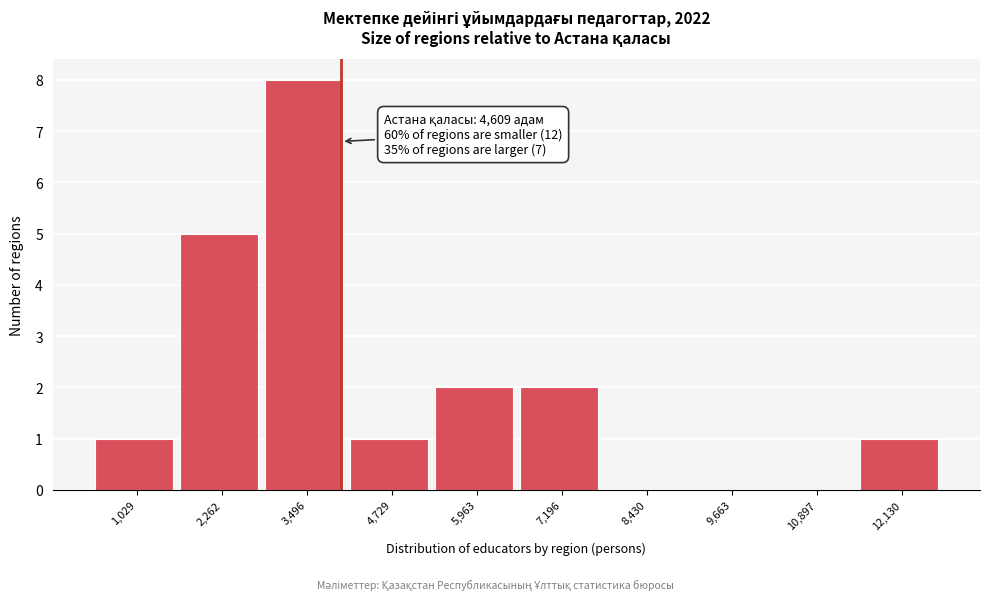

Reading left to right, transcribe all the data shown in this chart.

1,029=1	2,262=5	3,496=8	4,729=1	5,963=2	7,196=2	8,430=0	9,663=0	10,897=0	12,130=1